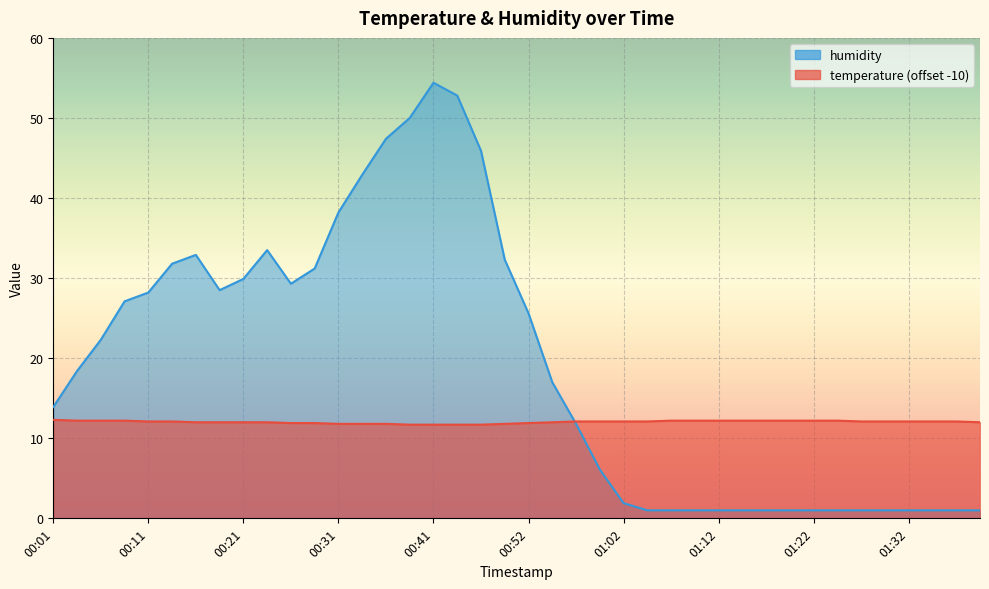

Is it true that humidity equals 32.3 at 00:50?

True